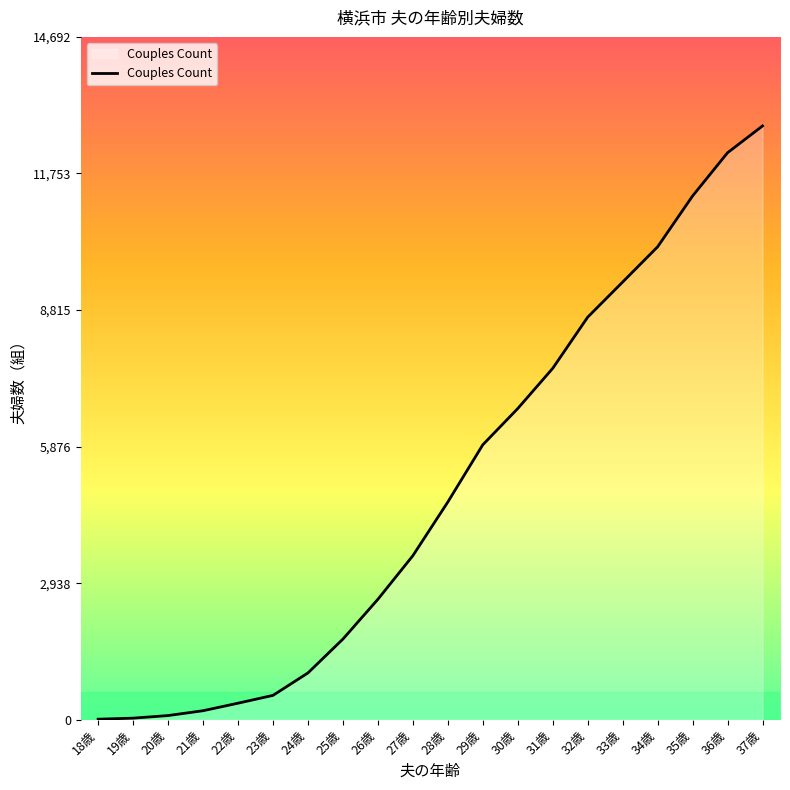

At which category does the chart reach its peak across all series?

37歳